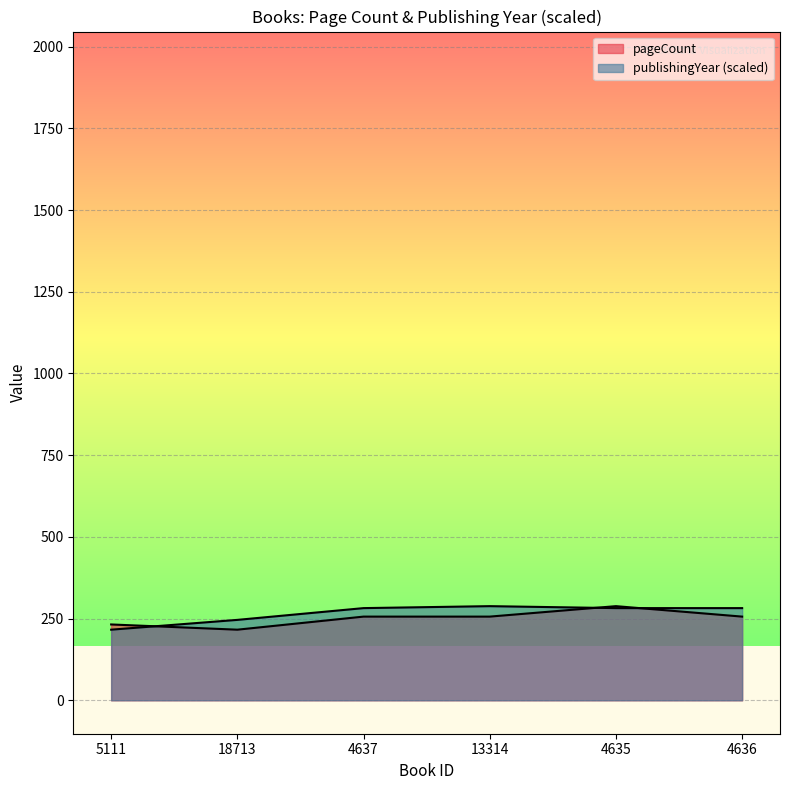

List the series in order of their peak value, highest first.

pageCount, publishingYear